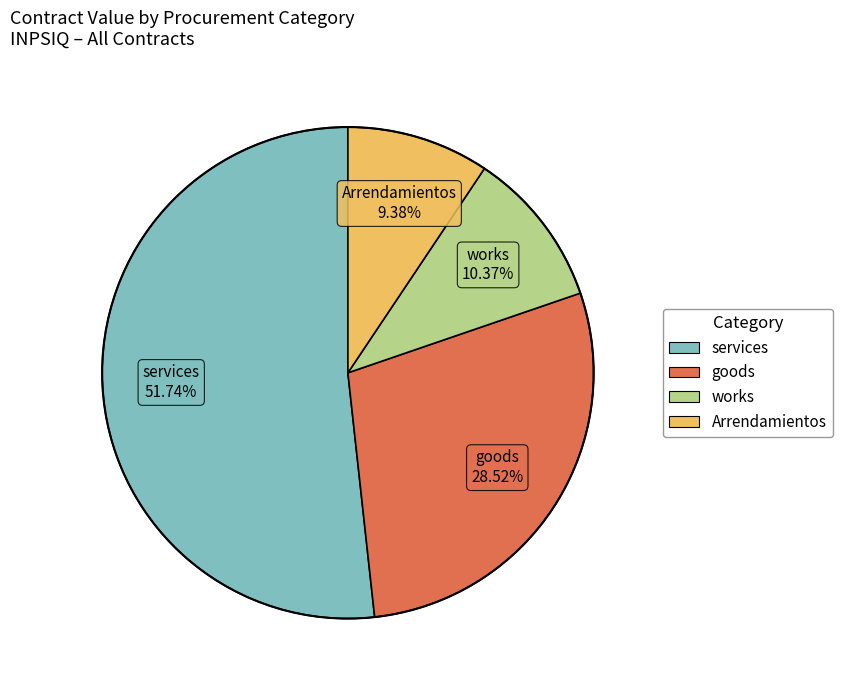

How many segments does this pie chart have?

4